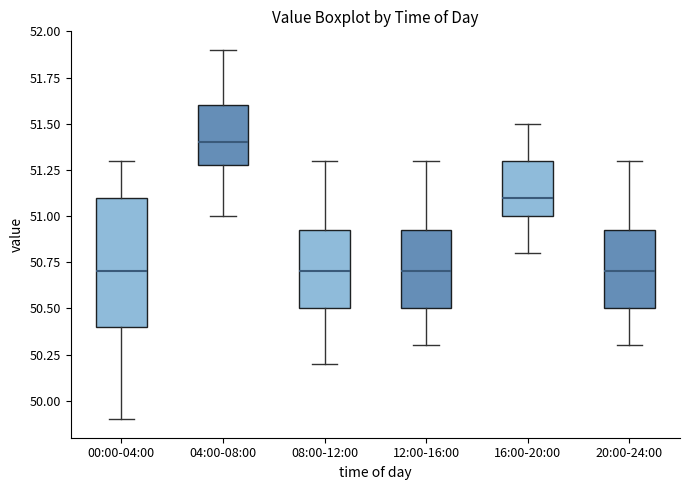

Reading left to right, read every box against the y-axis: the position of its median line, the range the box covers, and the ends of its whiskers. The values are not printed on the chart, so give them approximately, as read against the axis.

00:00-04:00: median 50.70, box 50.40 to 51.10, whiskers 49.90 to 51.30
04:00-08:00: median 51.40, box 51.30 to 51.60, whiskers 51.00 to 51.90
08:00-12:00: median 50.70, box 50.50 to 50.95, whiskers 50.20 to 51.30
12:00-16:00: median 50.70, box 50.50 to 50.95, whiskers 50.30 to 51.30
16:00-20:00: median 51.10, box 51.00 to 51.30, whiskers 50.80 to 51.50
20:00-24:00: median 50.70, box 50.50 to 50.95, whiskers 50.30 to 51.30